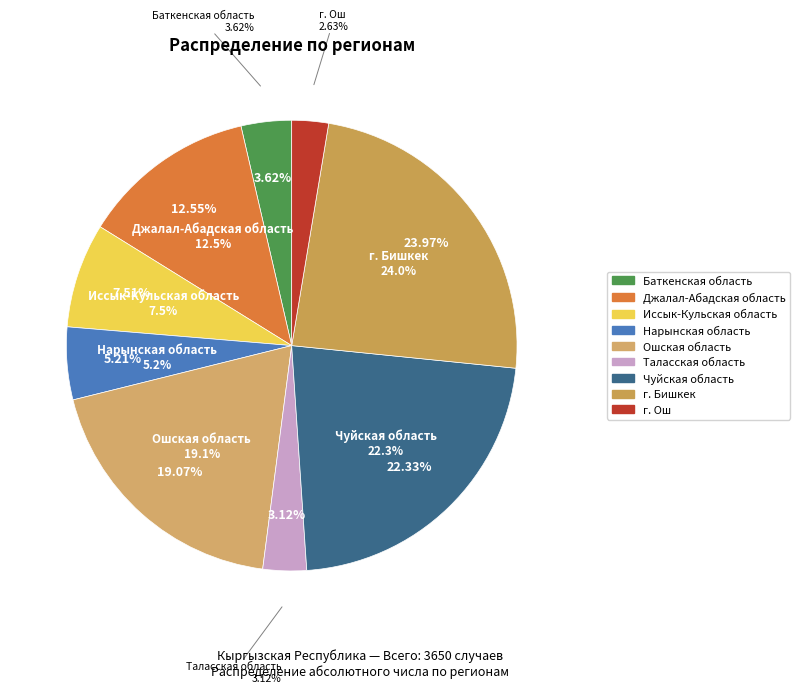

To the nearest percent, what is the average slice percentage?

11%